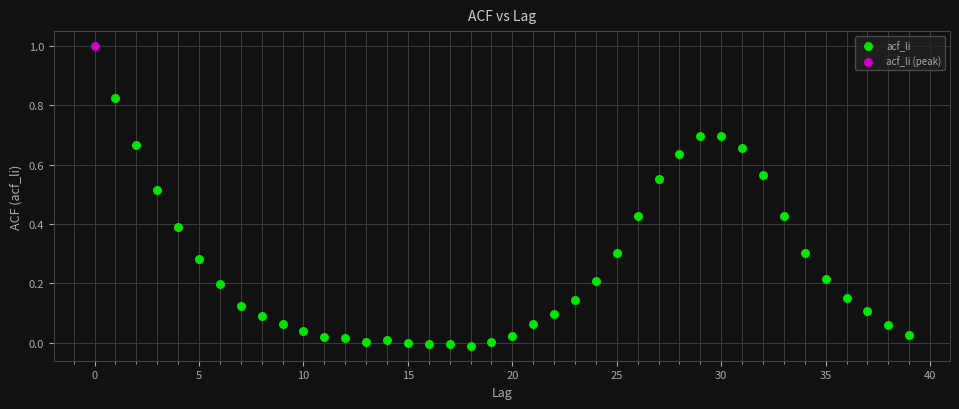

What are all the series names shown in the legend?

acf_li, acf_li (peak)